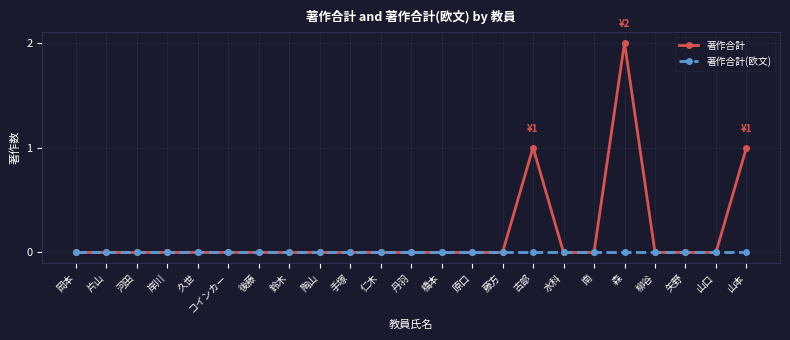

Reading left to right, transcribe all the data shown in this chart.

著作合計: 岡本=0	片山=0	河田=0	岸川=0	久世=0	コインカー=0	後藤=0	鈴木=0	陶山=0	手塚=0	仁木=0	丹羽=0	橋本=0	原口=0	藤方=0	古部=1	水科=0	南=0	森=2	柳谷=0	矢野=0	山口=0	山本=1
著作合計(欧文): 岡本=0	片山=0	河田=0	岸川=0	久世=0	コインカー=0	後藤=0	鈴木=0	陶山=0	手塚=0	仁木=0	丹羽=0	橋本=0	原口=0	藤方=0	古部=0	水科=0	南=0	森=0	柳谷=0	矢野=0	山口=0	山本=0